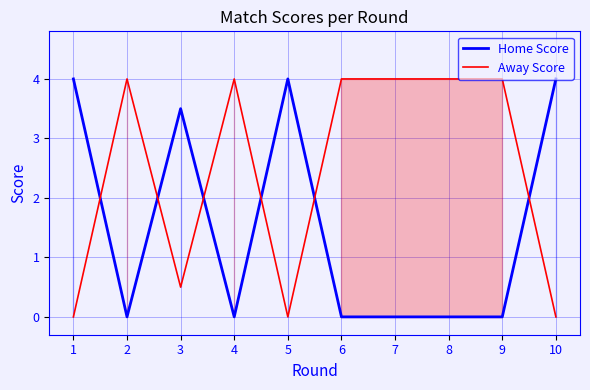

Which has a higher value, 9 or 2?

9